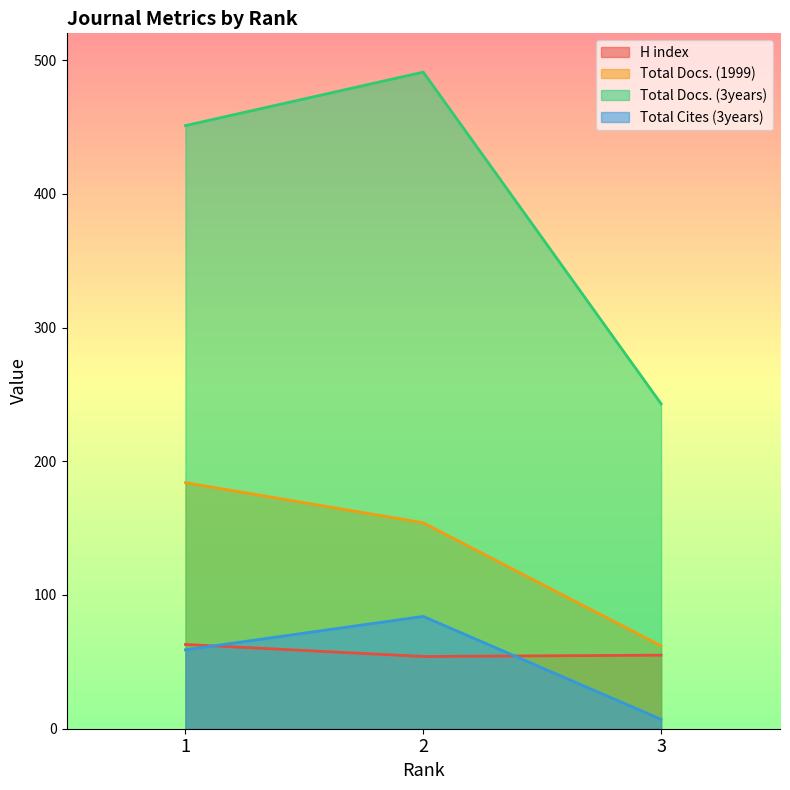

Which series has the largest range (max minus min)?

Total Docs. (3years)